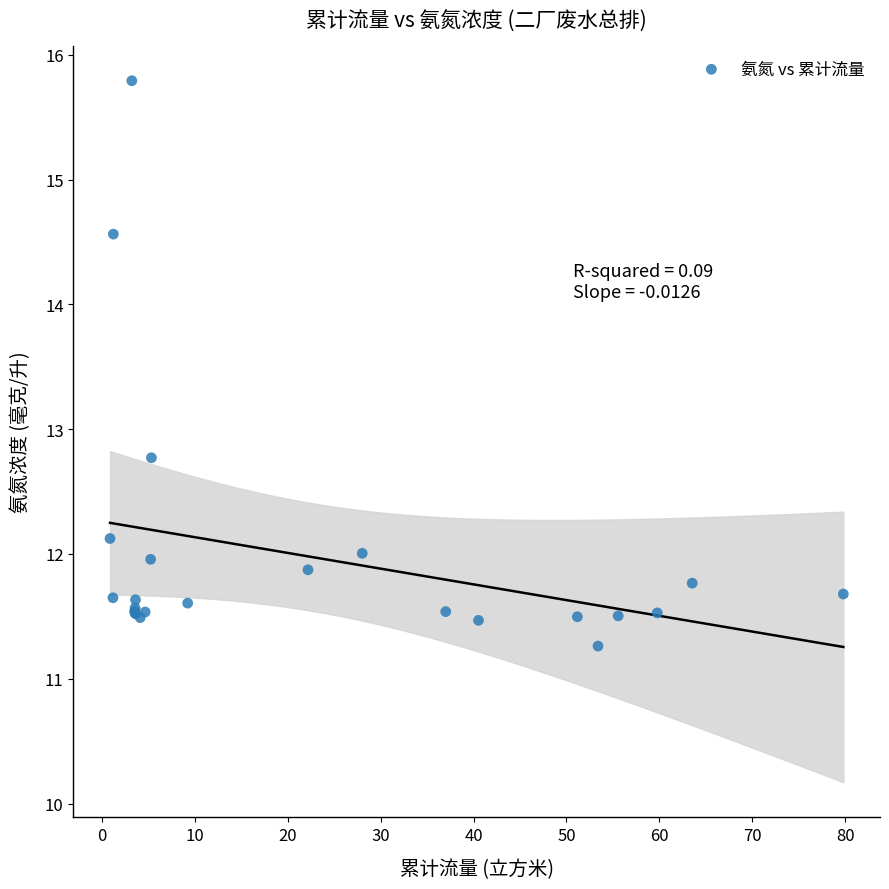

What Y value in the scatter plot is closest to 13?

12.8